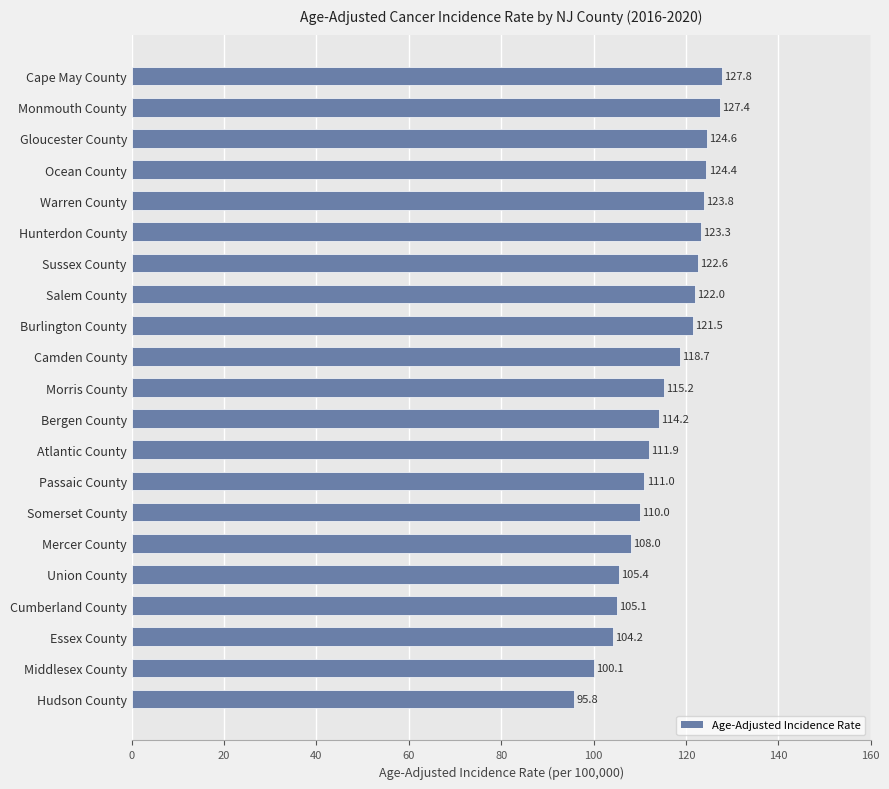

List the labels in order of value, largest first.

Cape May County, Monmouth County, Gloucester County, Ocean County, Warren County, Hunterdon County, Sussex County, Salem County, Burlington County, Camden County, Morris County, Bergen County, Atlantic County, Passaic County, Somerset County, Mercer County, Union County, Cumberland County, Essex County, Middlesex County, Hudson County